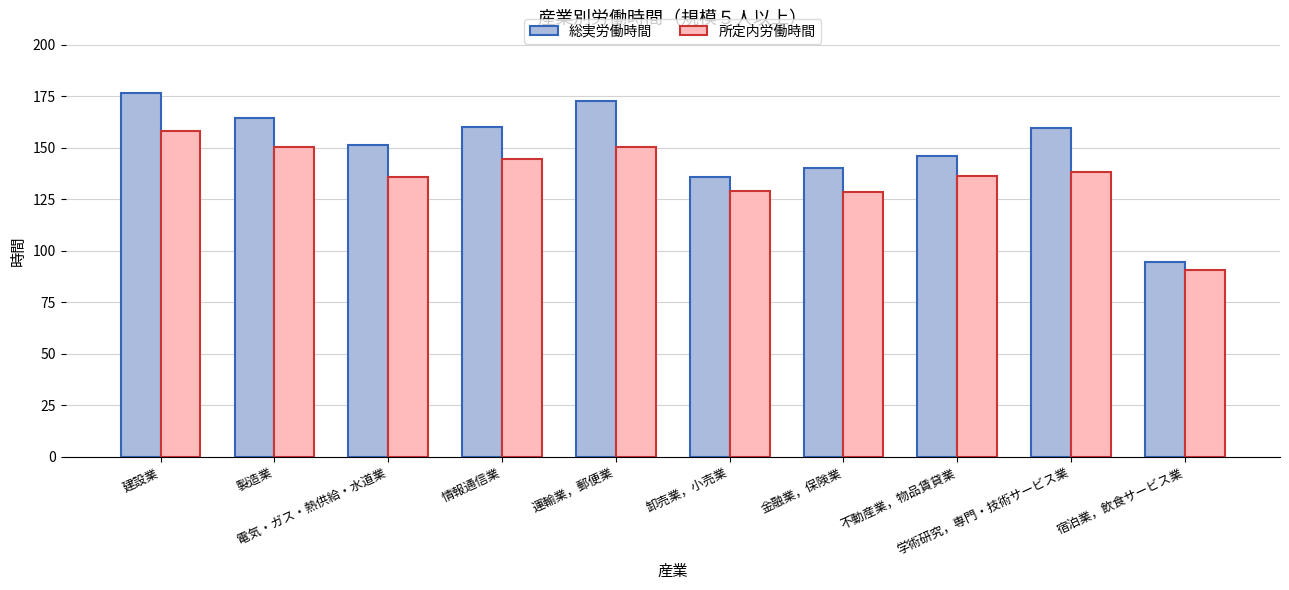

Rank the series by their average value, from highest to lowest.

総実労働時間, 所定内労働時間